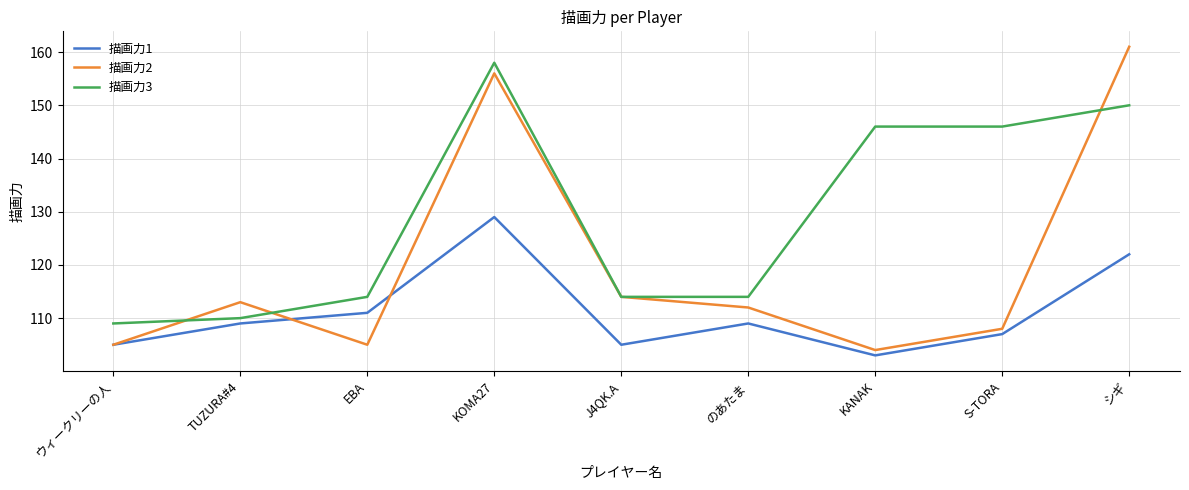

Which category has the highest value across all series?

シギ